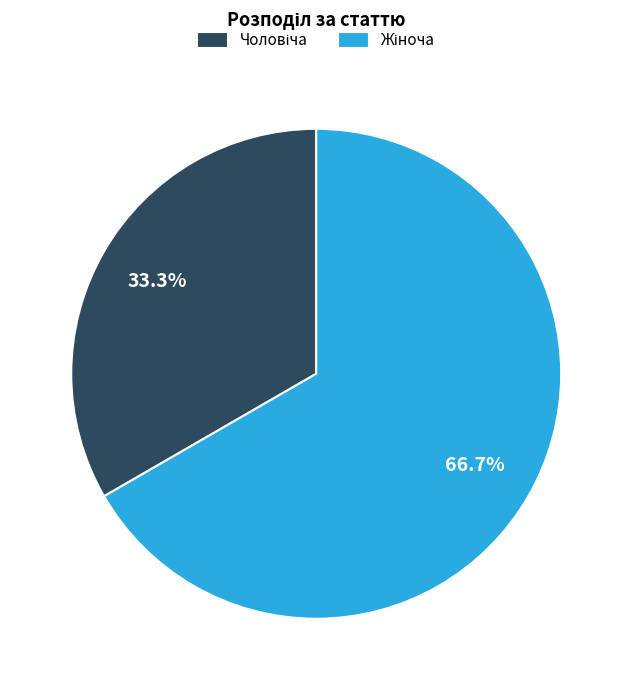

How many slices are in this pie chart?

2